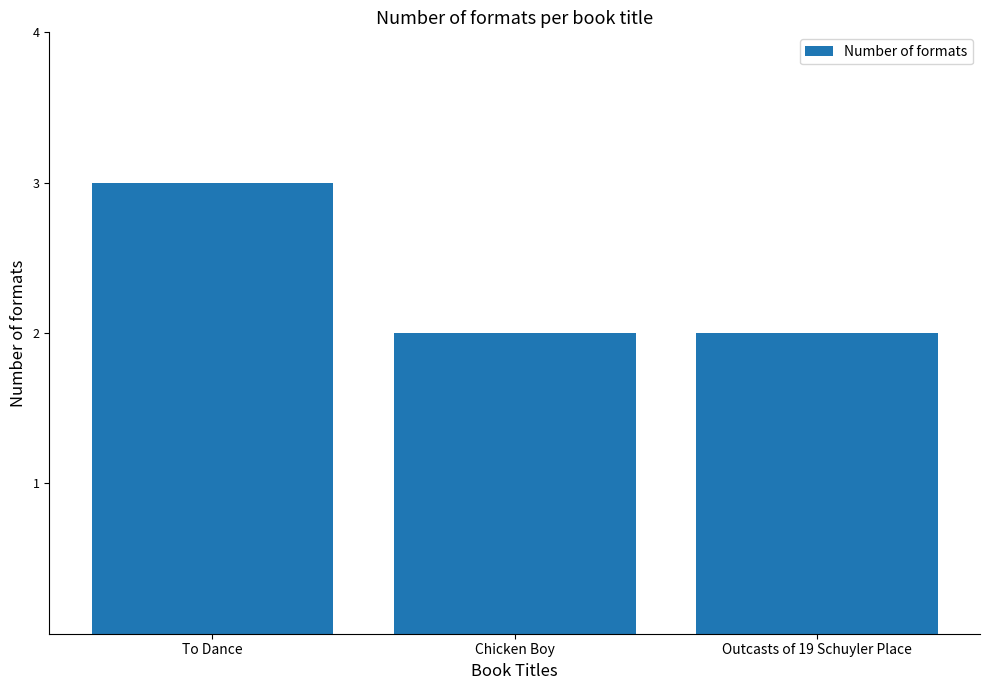

True or false: the data shows 3 at To Dance.

True